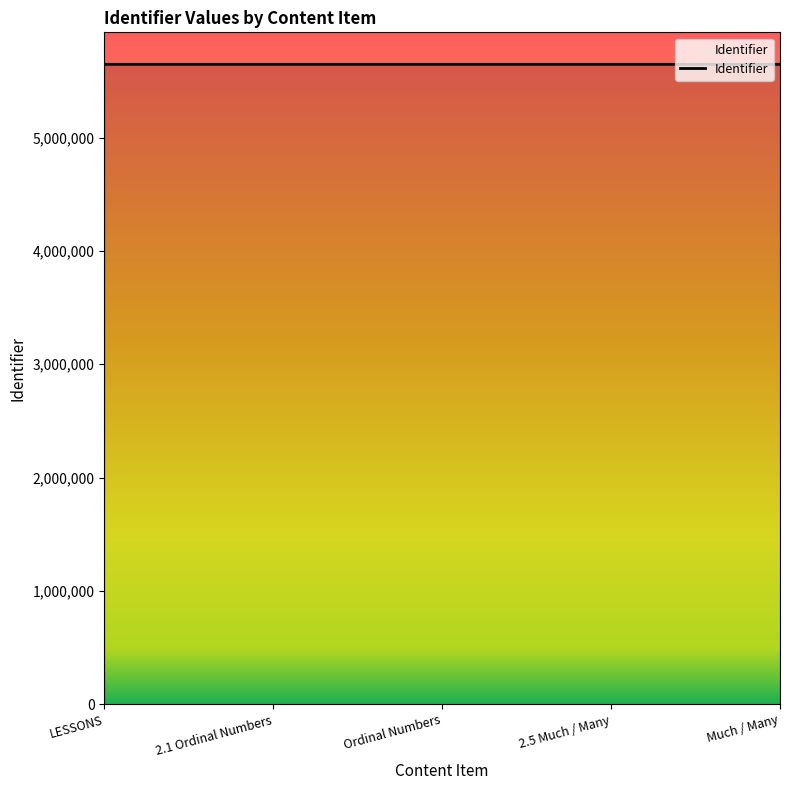

What is the difference between the second highest and second lowest values?

3